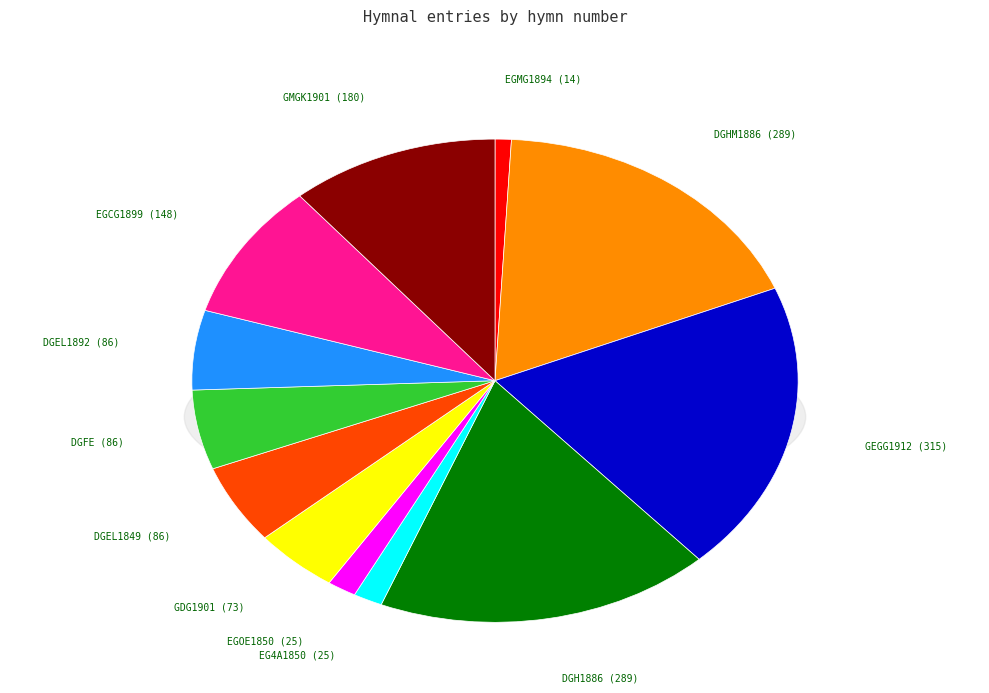

Which slice is the largest?

GEGG1912 (315)